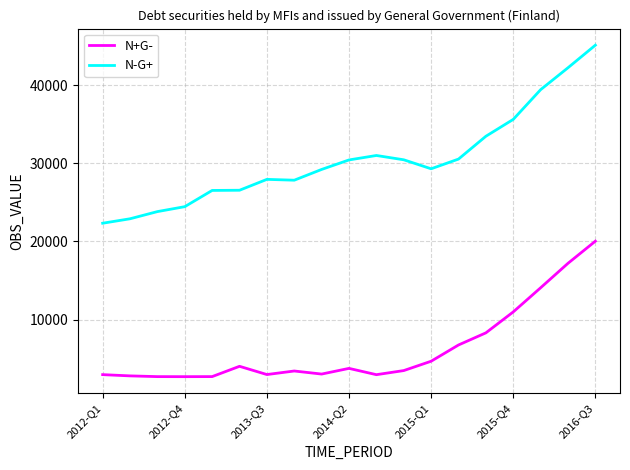

Is this an area chart (filled region under the line)?

No